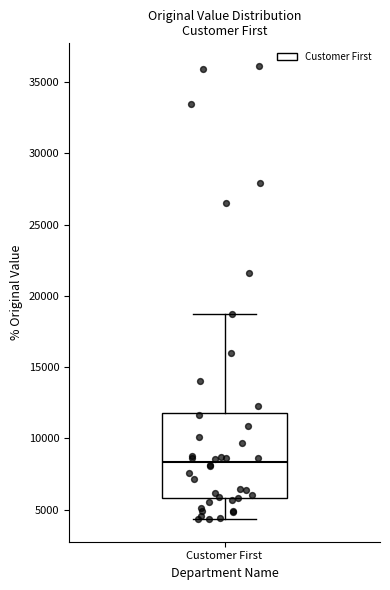

Read this box plot against the y-axis: the position of the median line, the range covered by the box, and the ends of both whiskers. The values are not printed on the chart, so give them approximately, as read against the axis.

median 8500, box 6000 to 12000, whiskers 4500 to 18500